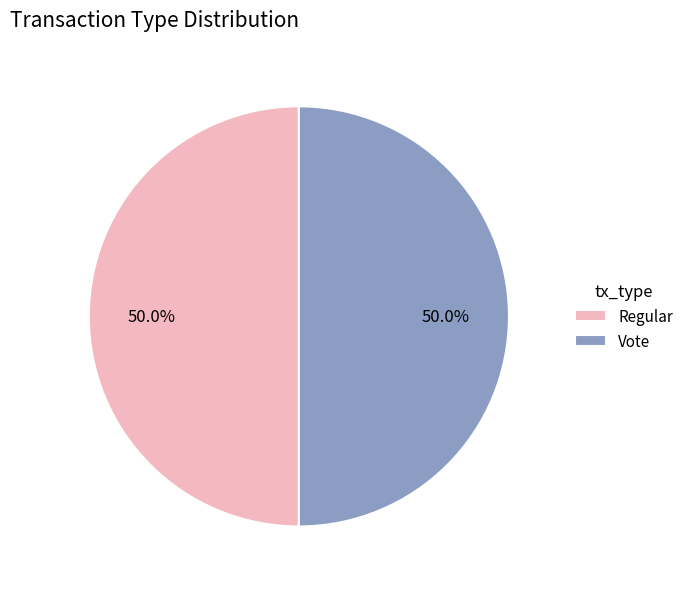

To the nearest percent, what is the average slice percentage?

50%